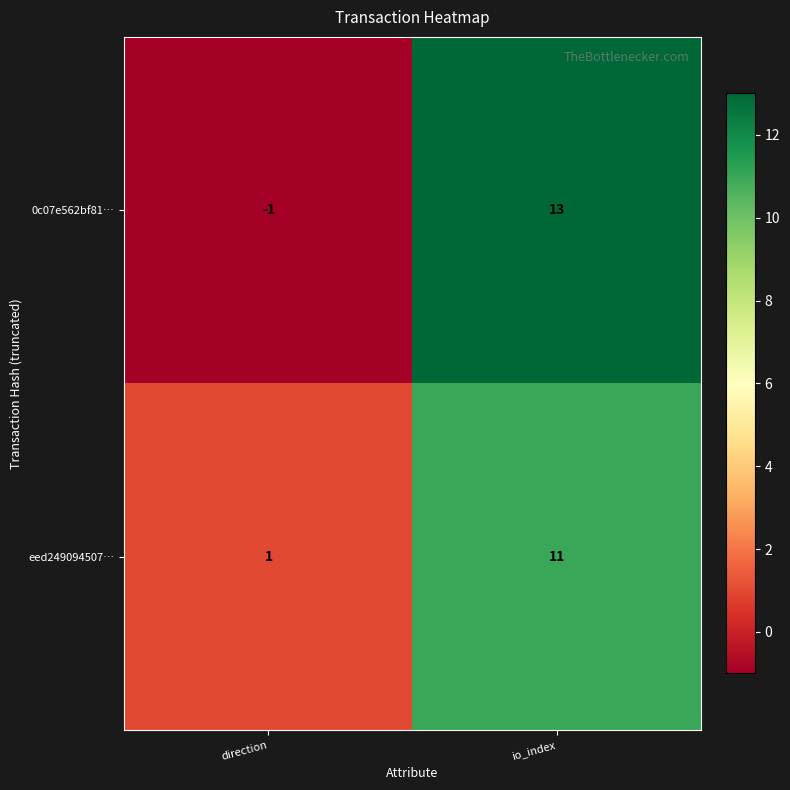

Count the number of data series in this chart.

2